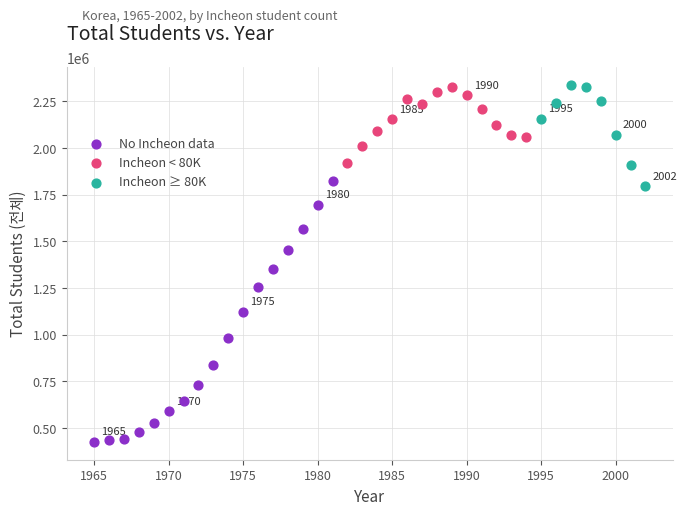

Which series has the widest spread of Y values?

No Incheon data